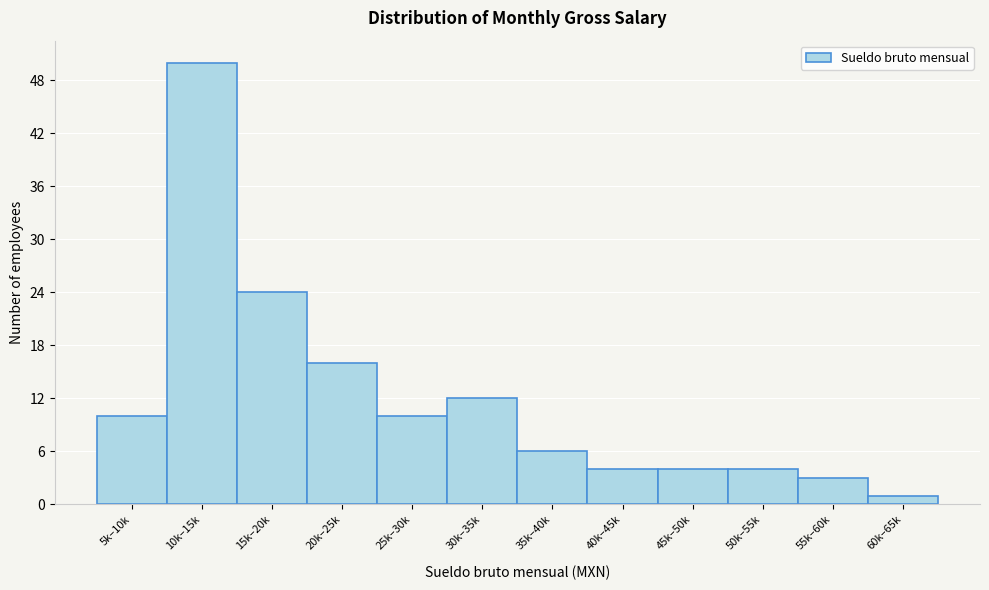

Reading left to right, list all the values displayed in this chart.

10	50	24	16	10	12	6	4	4	4	3	1